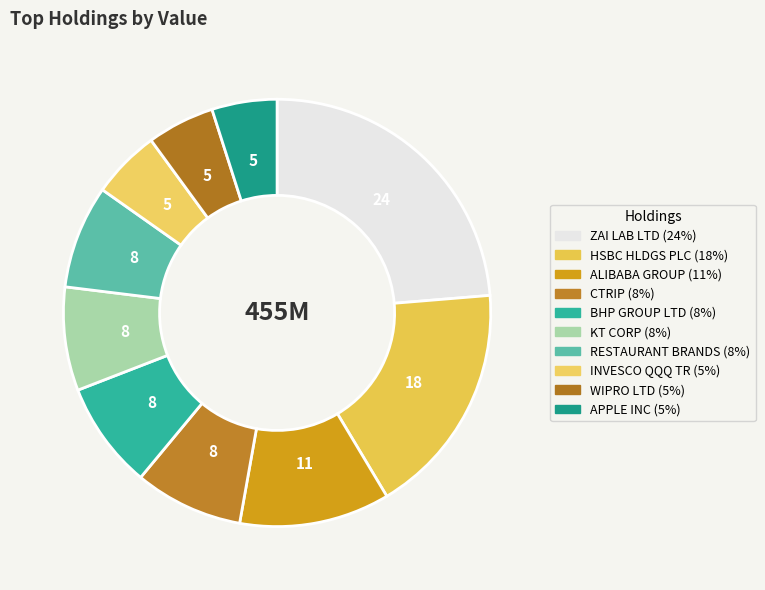

Count the number of slices in the pie.

10